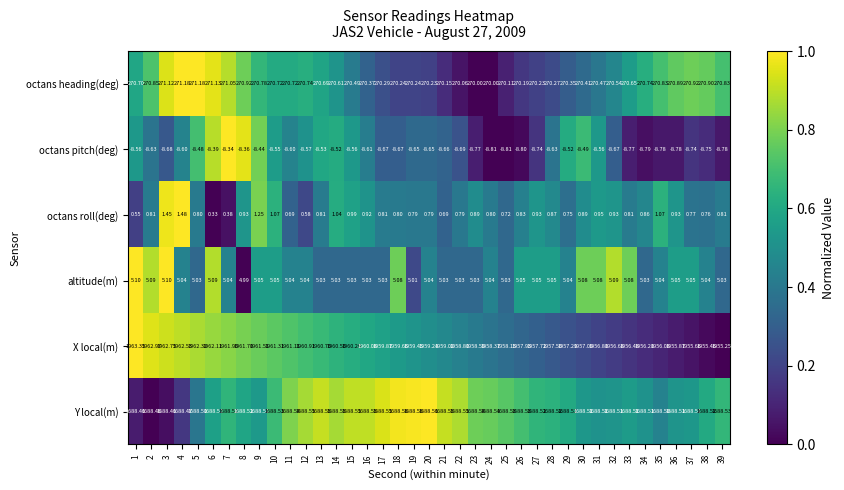

Which series has the largest range (max minus min)?

X local(m)